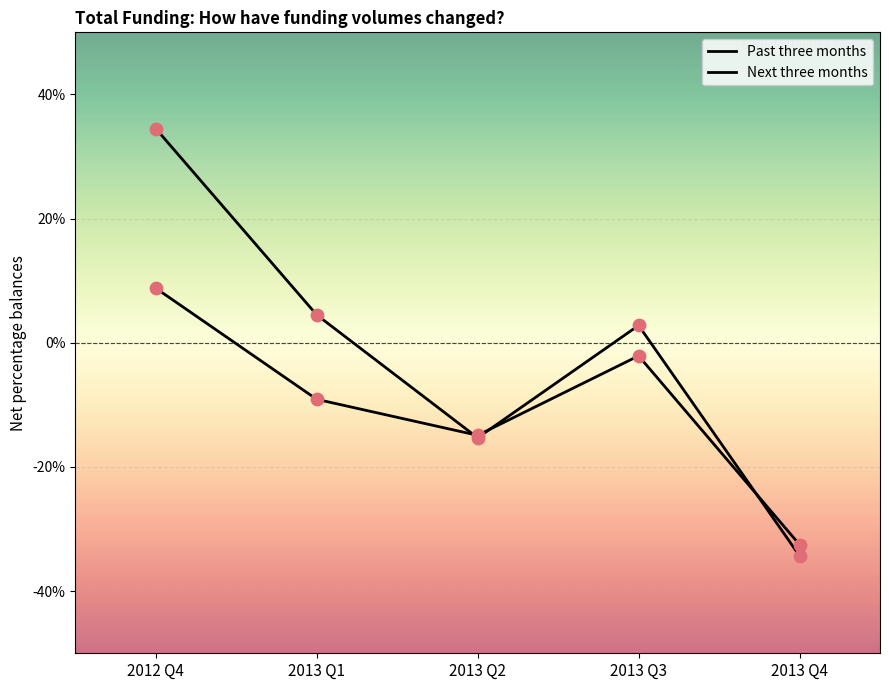

At how many categories does at least one series exceed -3?

3